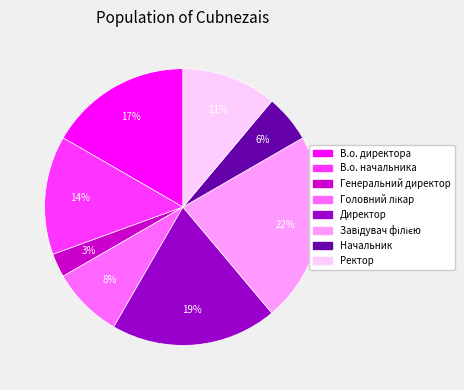

What is the ratio of the value at В.о. директора to the value at Директор?

0.9